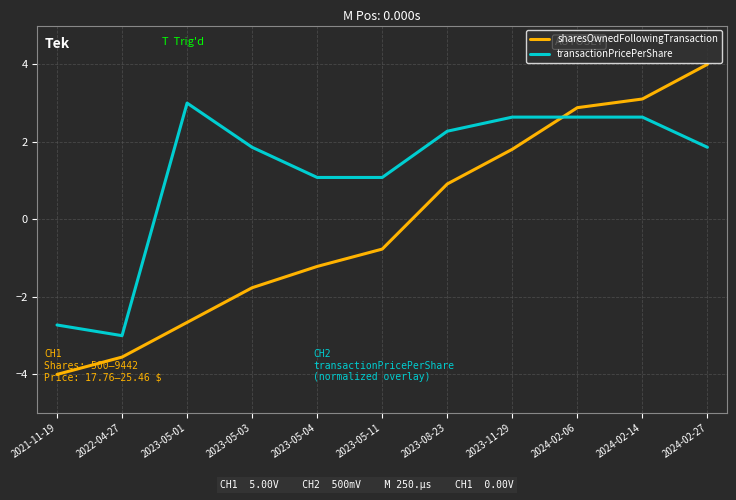

At which category does transactionPricePerShare reach its first local peak?

2023-05-01